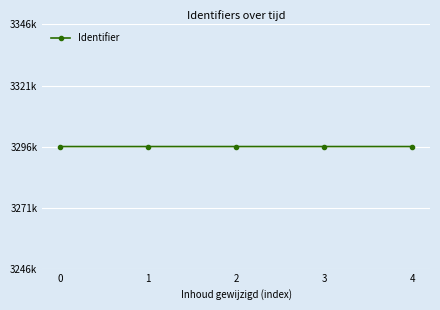

Where is the data nearest to the value 3296054?

2